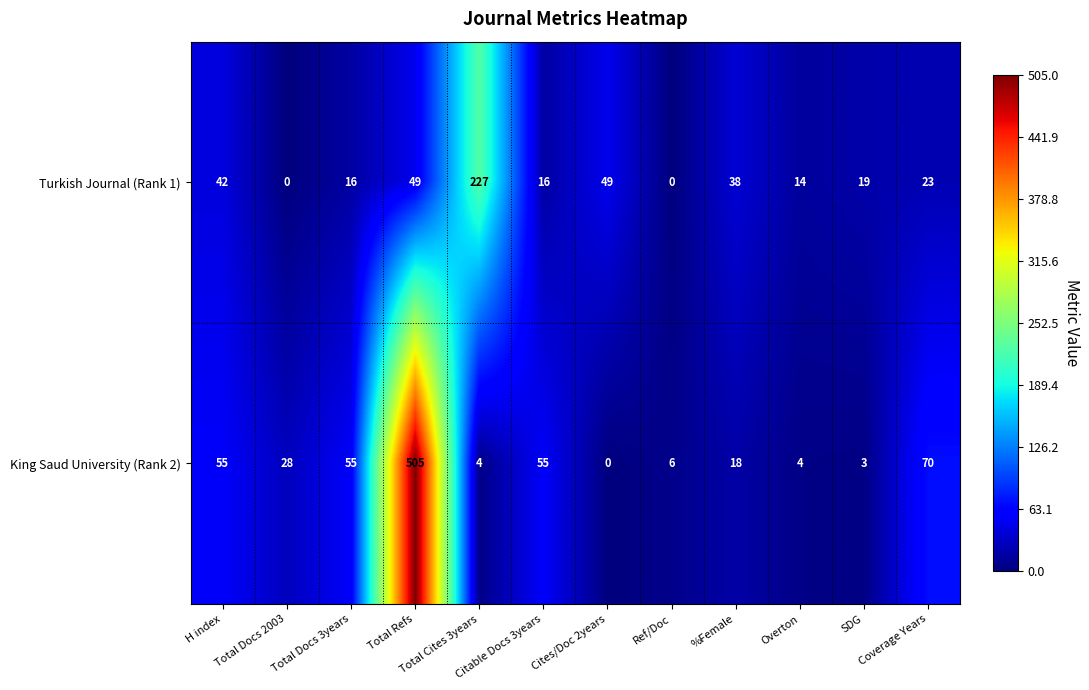

Between Cites/Doc 2years and SDG, which series saw the biggest shift?

Turkish Journal (Rank 1)